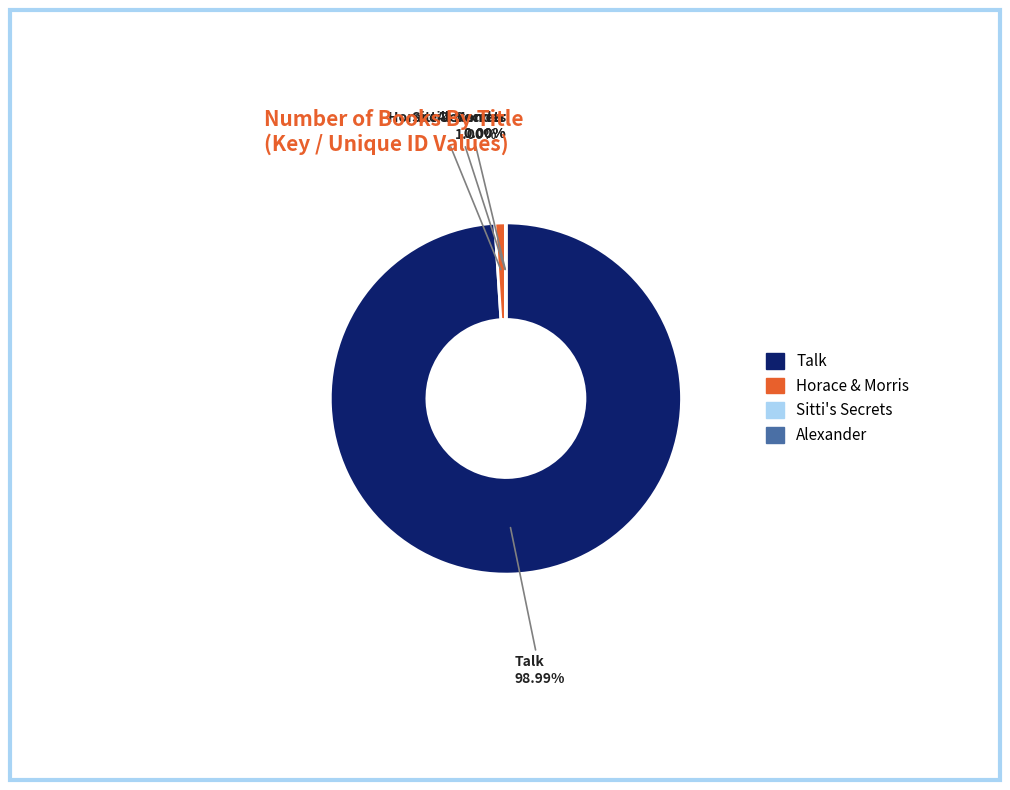

Count the number of slices in the pie.

4